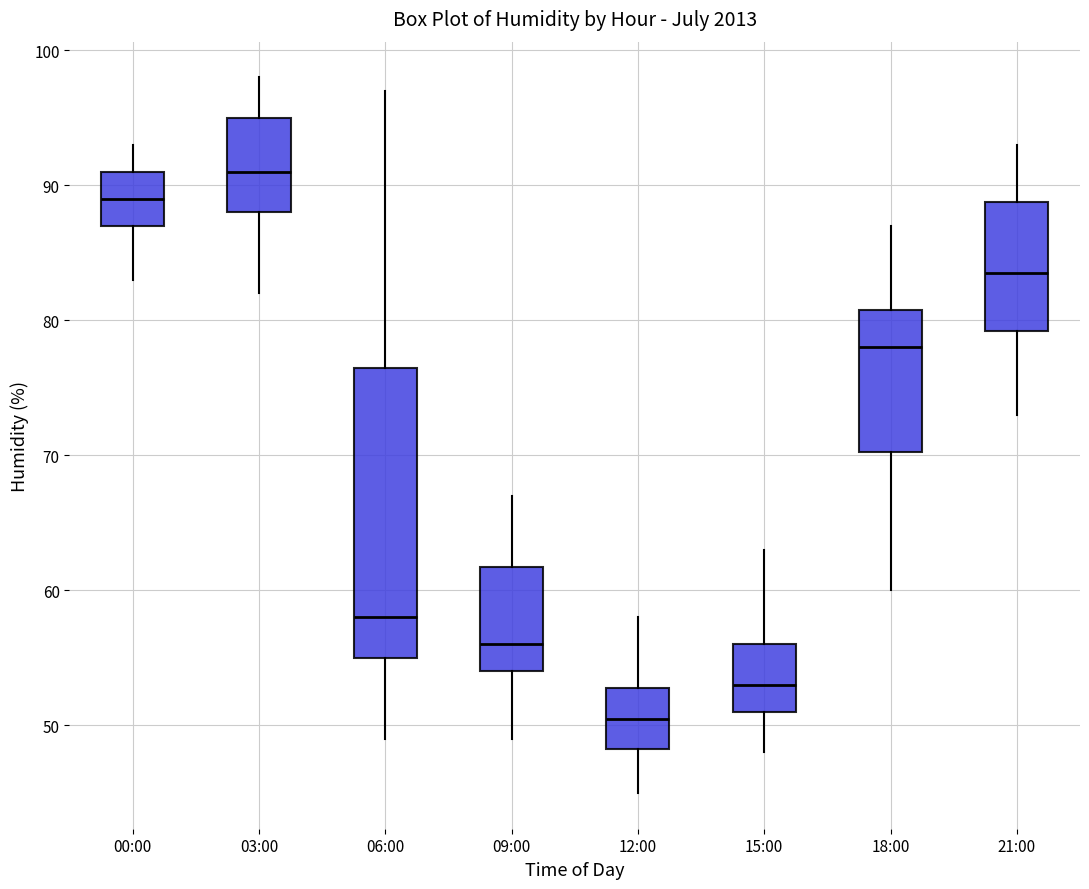

Which box's median line is the highest?

03:00